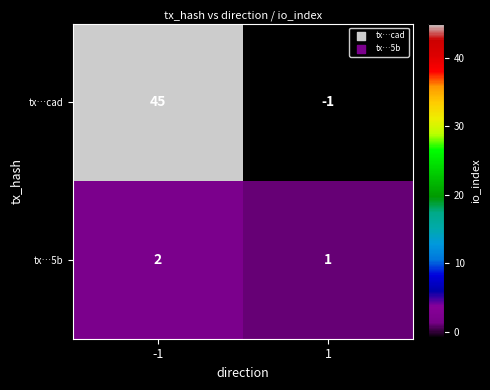

What is the maximum value shown in the chart?

45